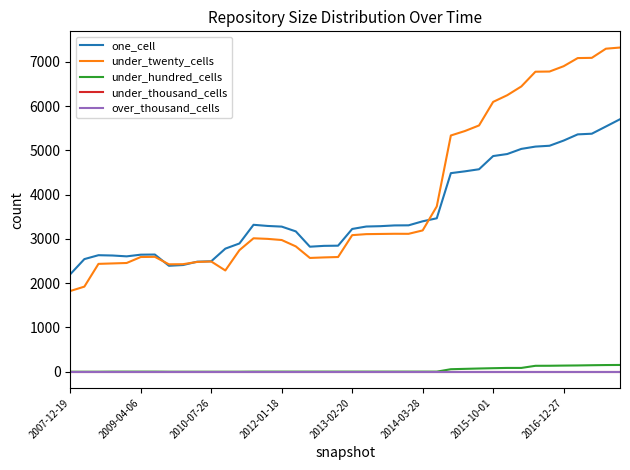

True or false: under_thousand_cells has more than 1 interior local peaks.

False